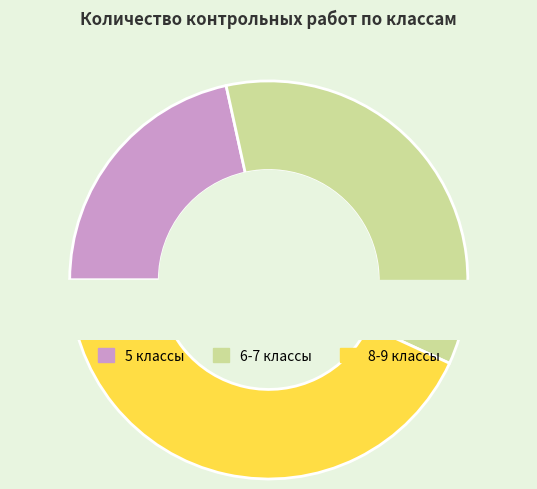

Is 6 А the majority of the pie?

No